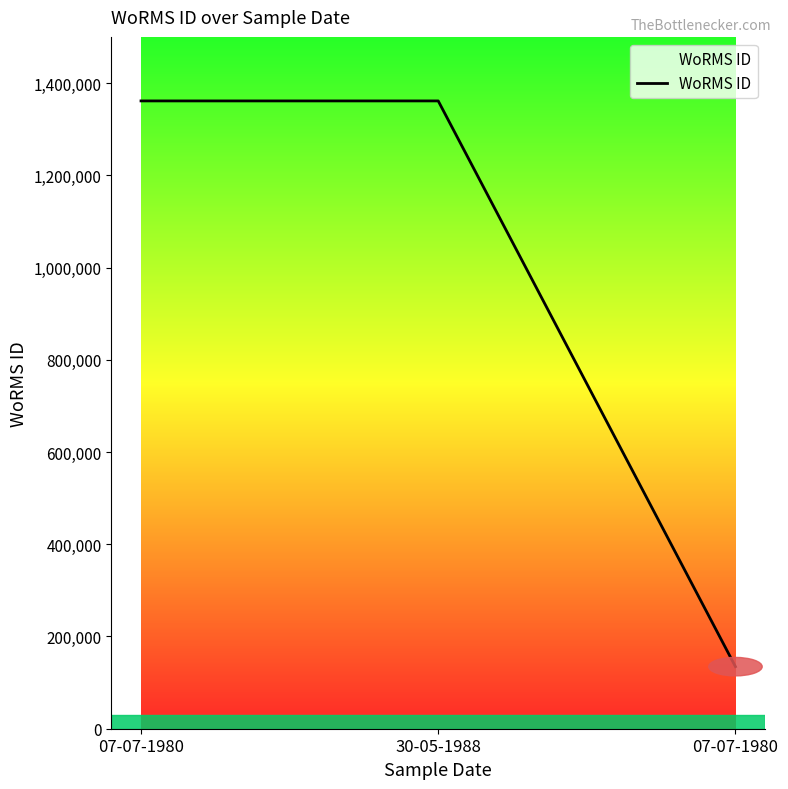

What is the label of the 1st point from the right?

07-07-1980